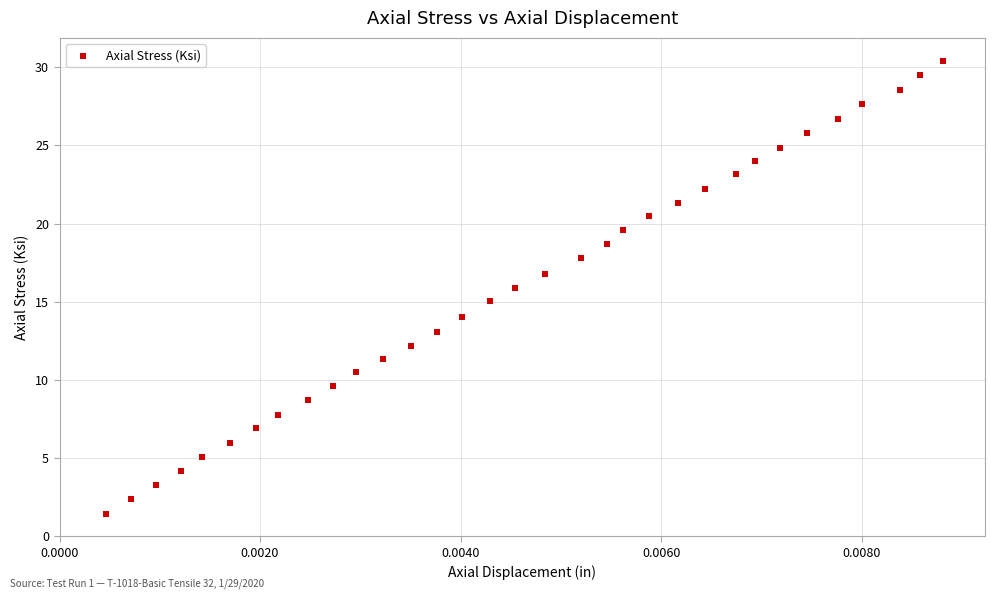

What is the range of Y values (max minus min)?

29.0